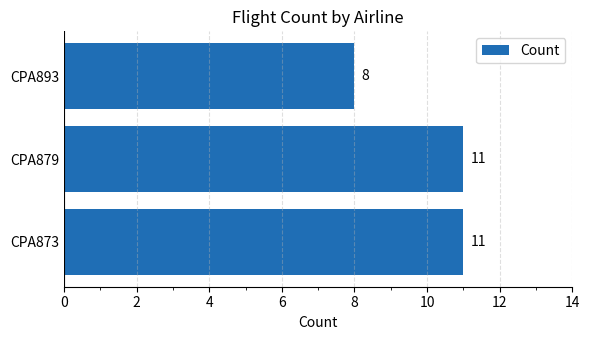

What is the minimum value shown in the chart?

8